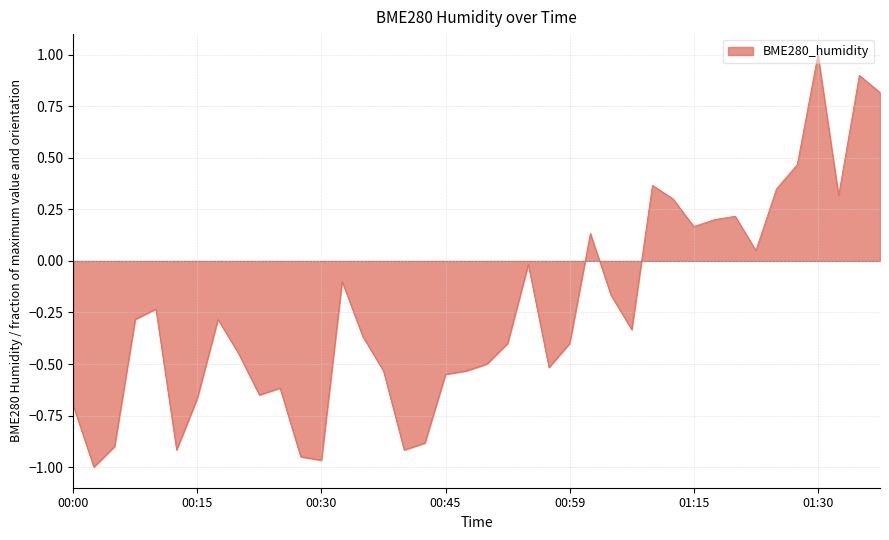

What is the difference between the maximum and minimum values?

2.0